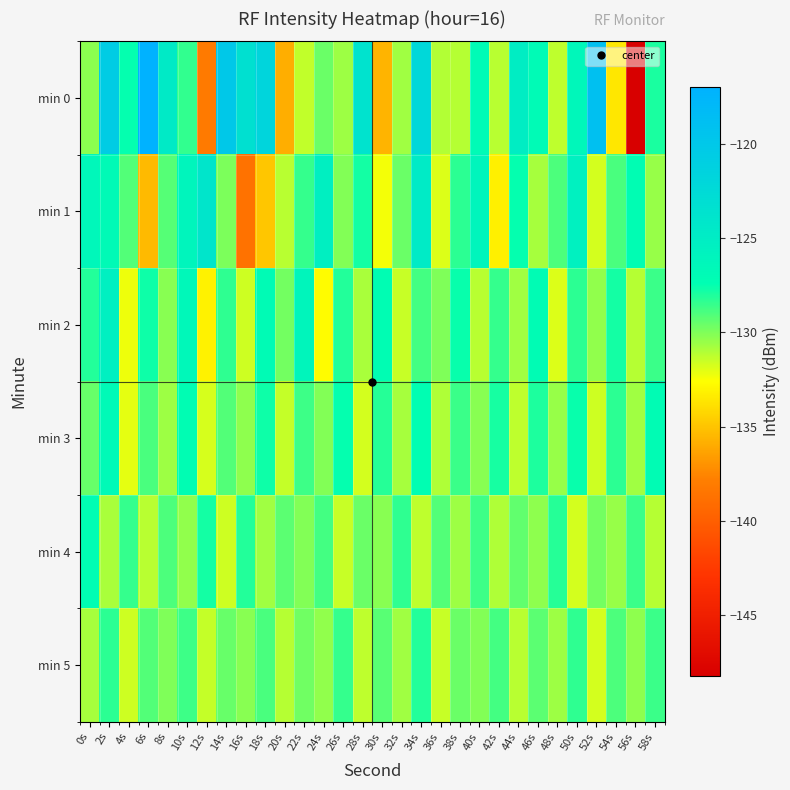

At which category does the chart reach its peak across all series?

6s